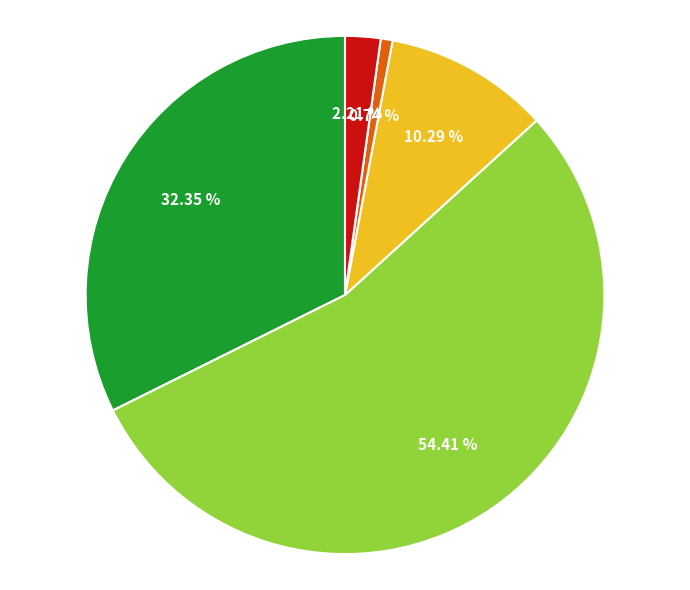

Is there any slice that represents more than half of the pie?

Yes